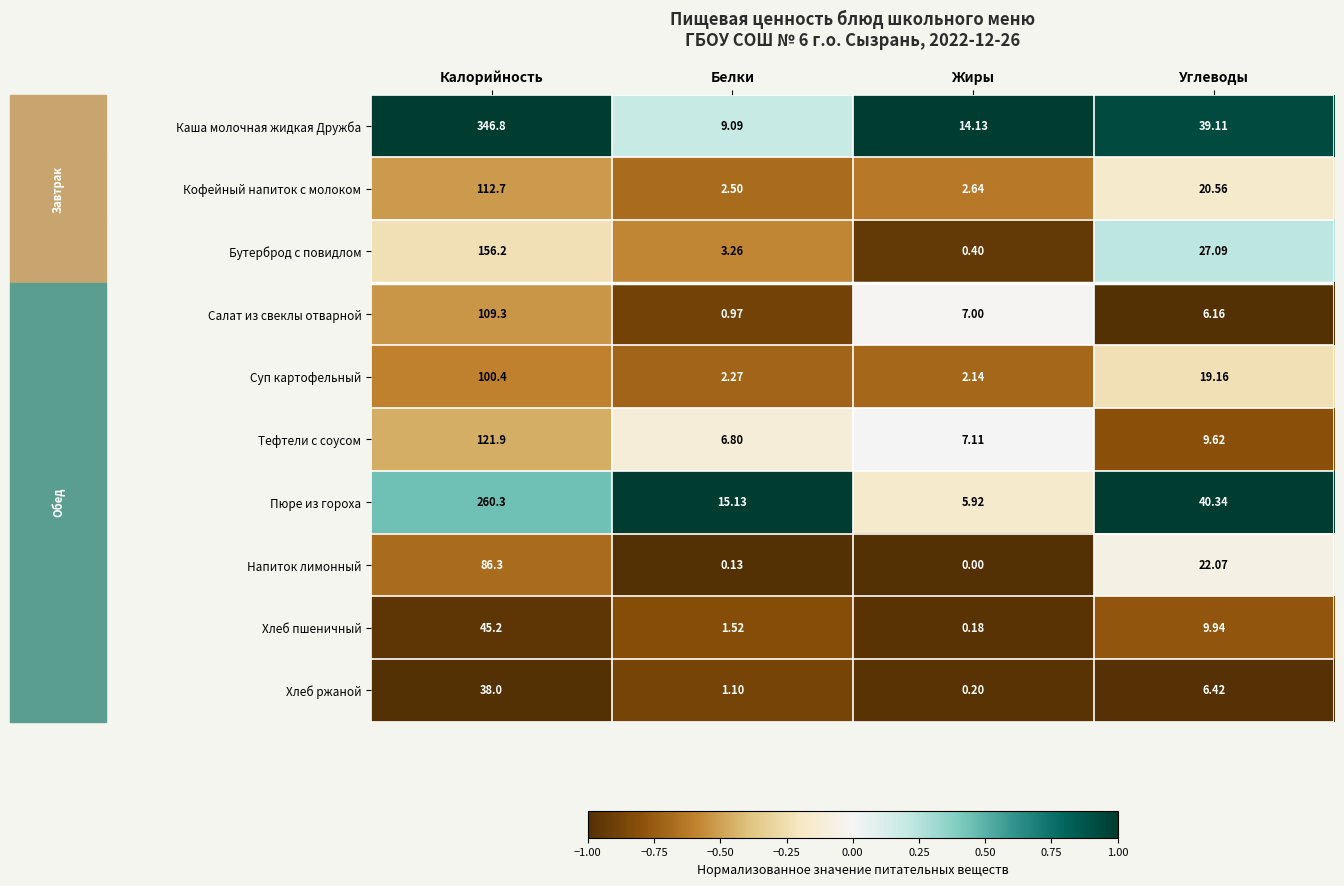

Rank the categories by Хлеб ржаной value from highest to lowest.

Калорийность, Углеводы, Белки, Жиры